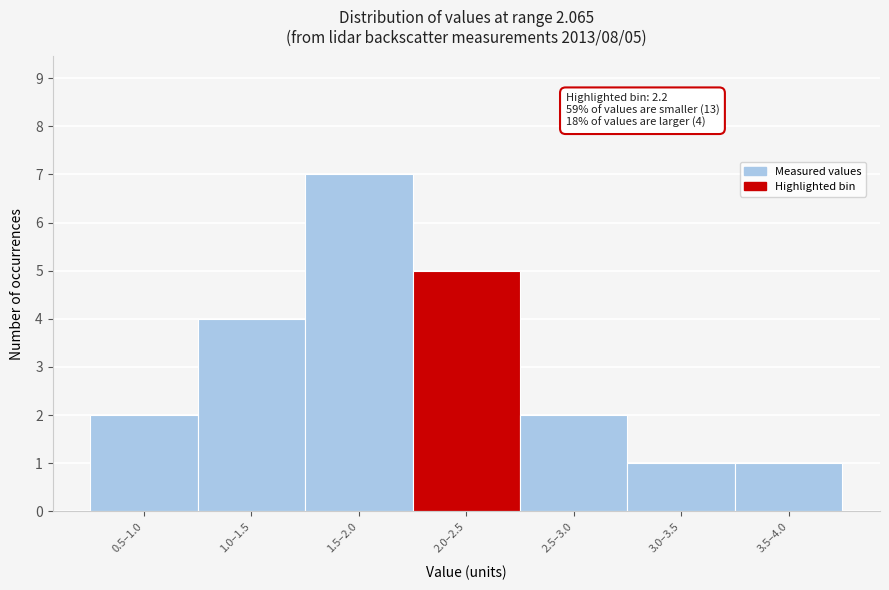

Reading left to right, transcribe all the data shown in this chart.

2	4	7	5	2	1	1